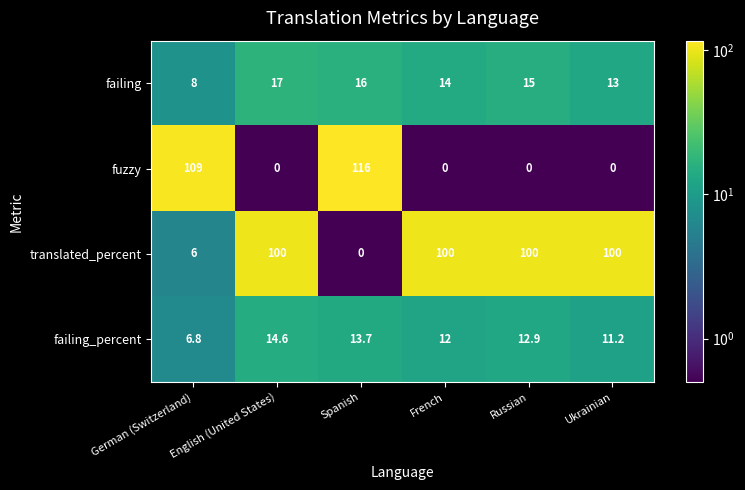

Which series has the largest range (max minus min)?

fuzzy